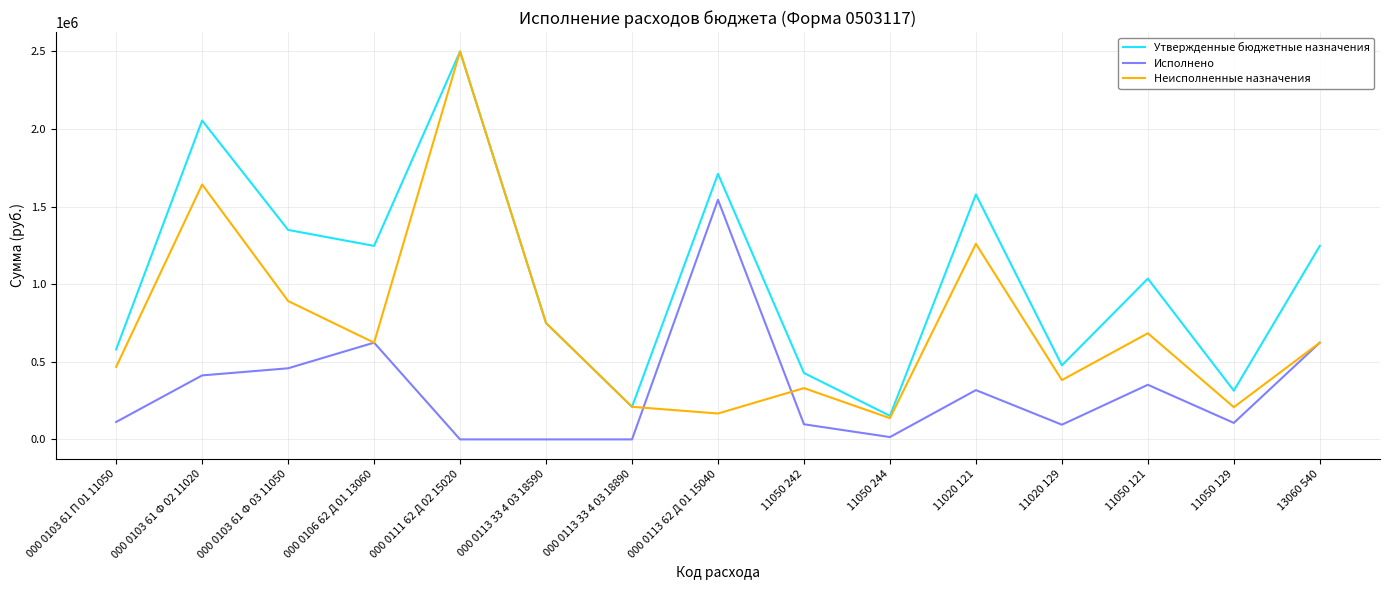

What is the maximum value shown in the chart?

2500000.0